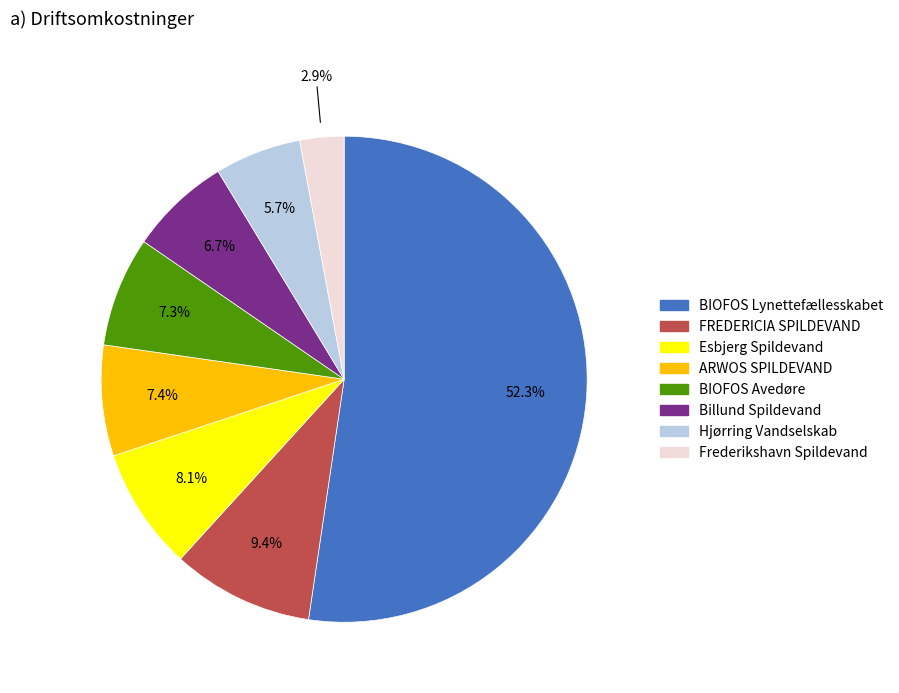

Does any single category account for the majority?

Yes